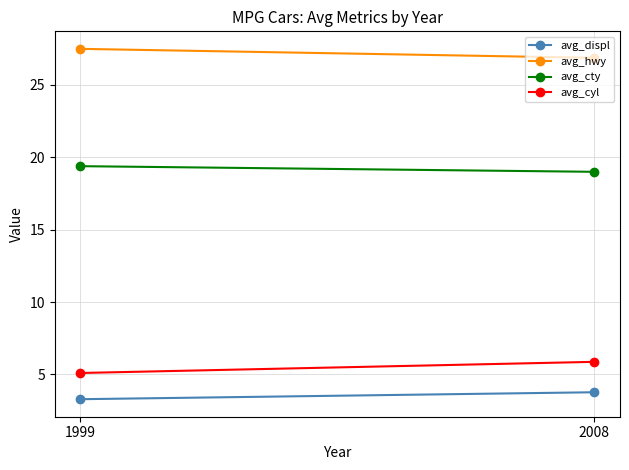

Reading left to right, what are all the values shown in this chart?

avg_displ: 3.3	3.8
avg_hwy: 27.5	26.9
avg_cty: 19.4	19.0
avg_cyl: 5.1	5.9